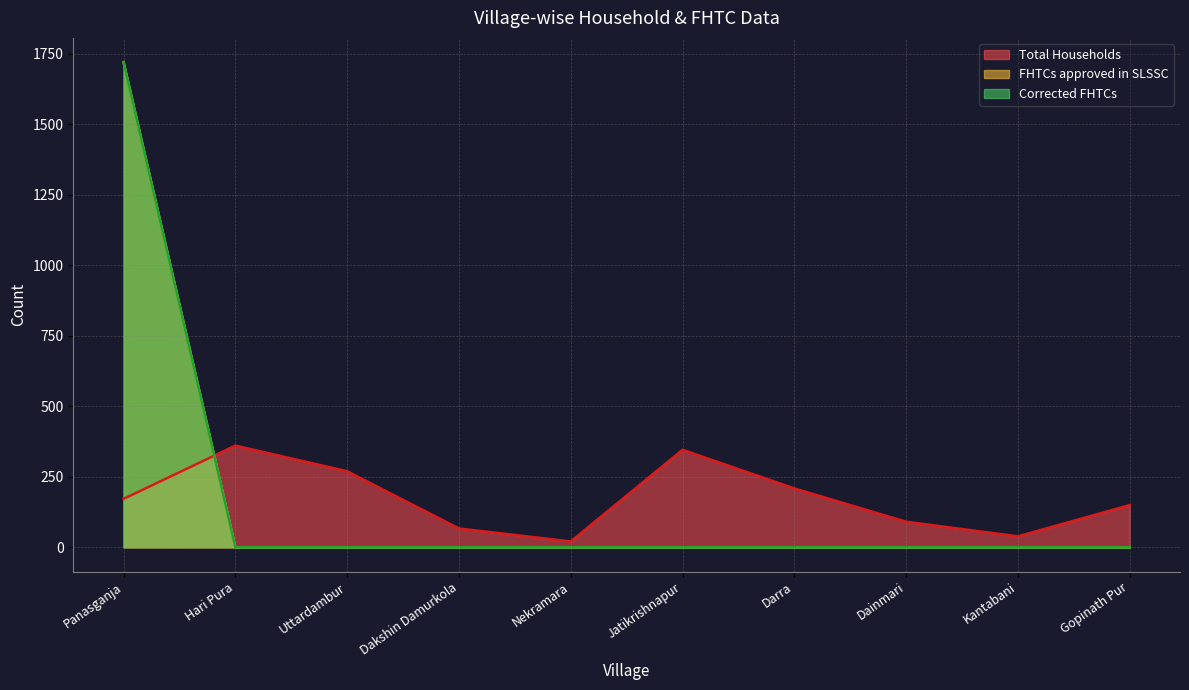

What are all the series names shown in the legend?

Total Households, FHTCs approved in SLSSC, Corrected FHTCs